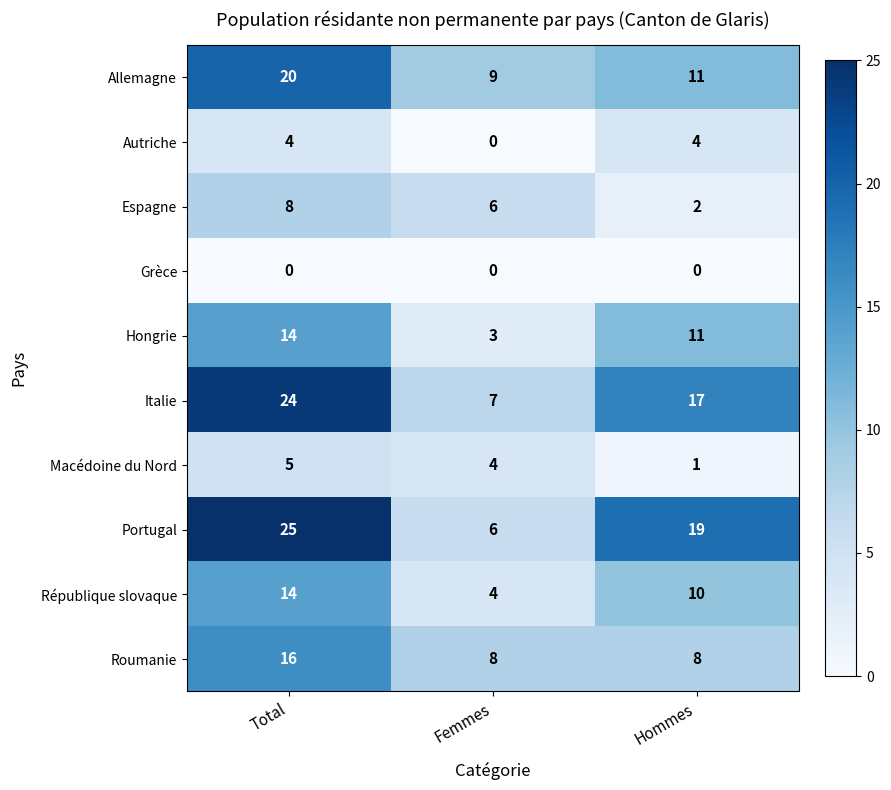

How many values in the Allemagne series are below 11?

1